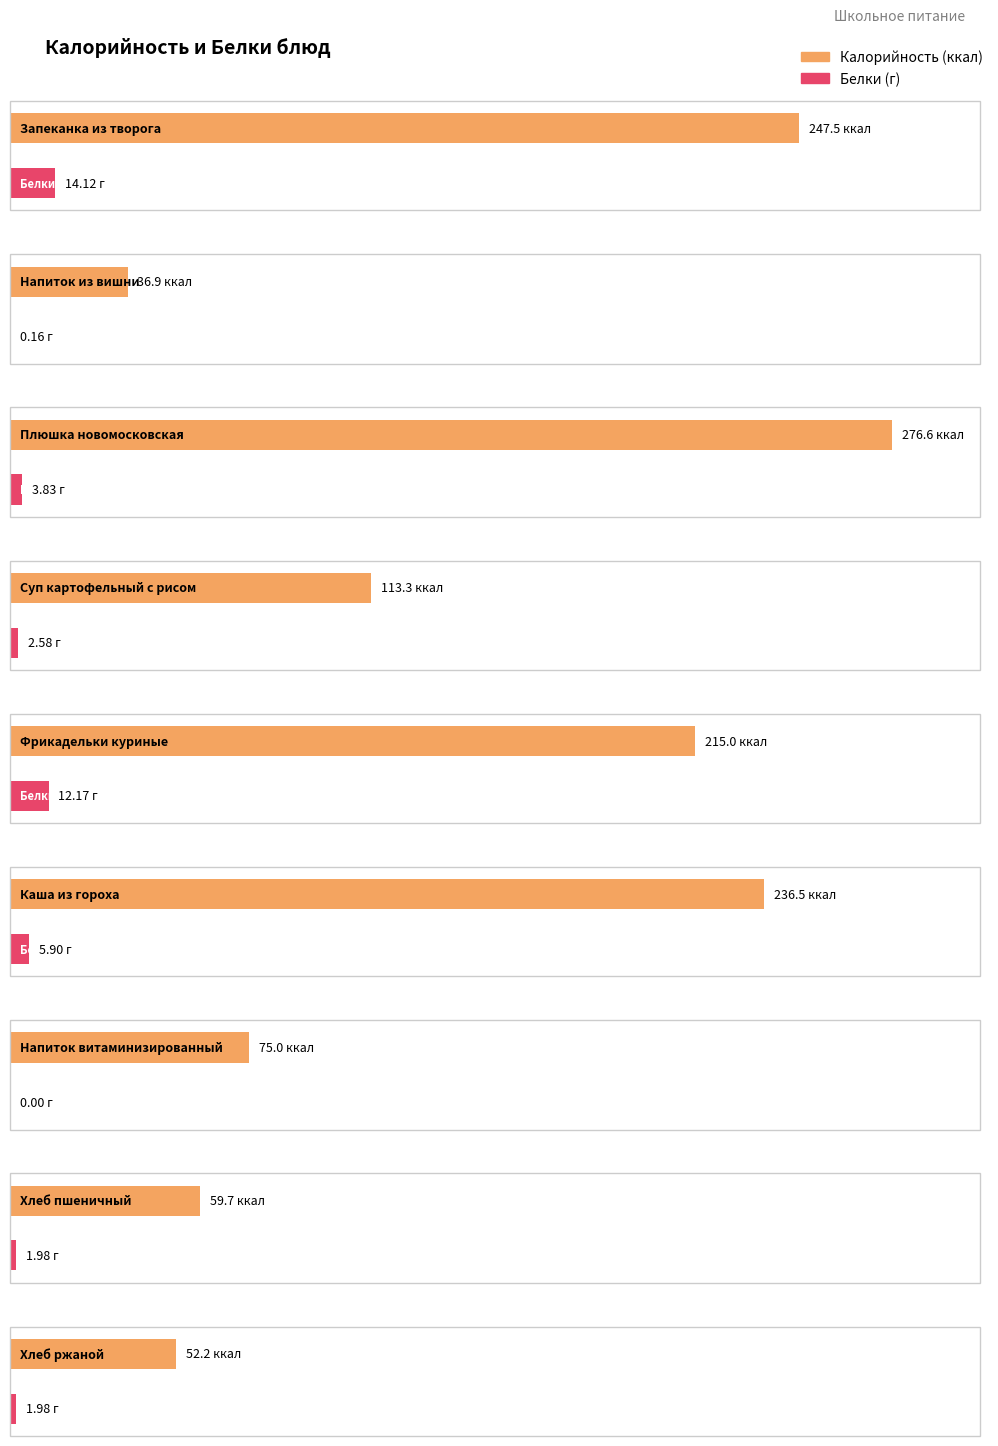

True or false: Калорийность has a value of 18.8 at Напиток из вишни.

False